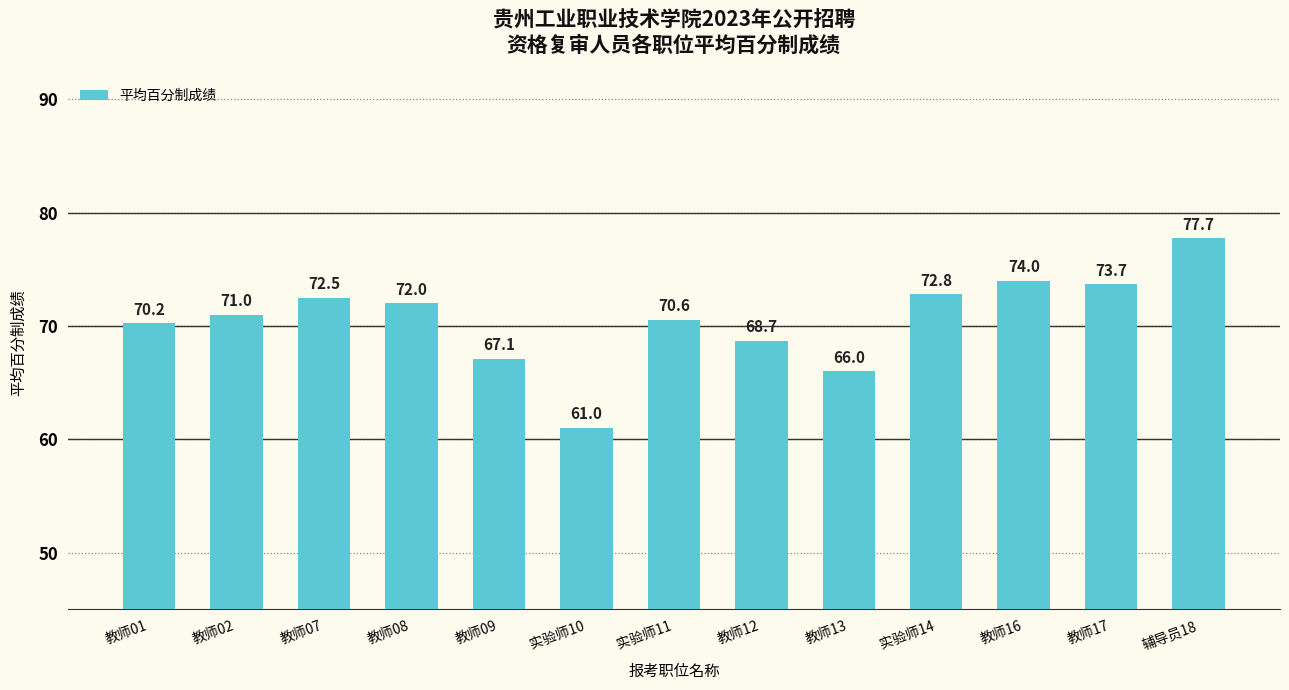

What is the difference between the values at 教师01 and 实验师10?

9.2